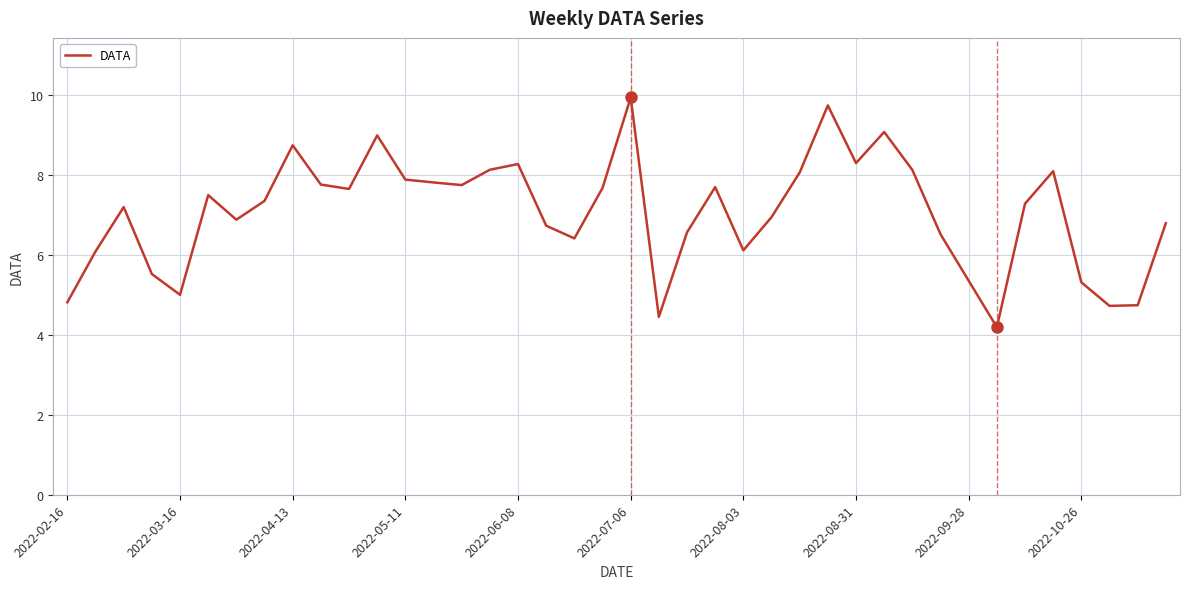

What is the difference between the maximum and minimum values?

5.8